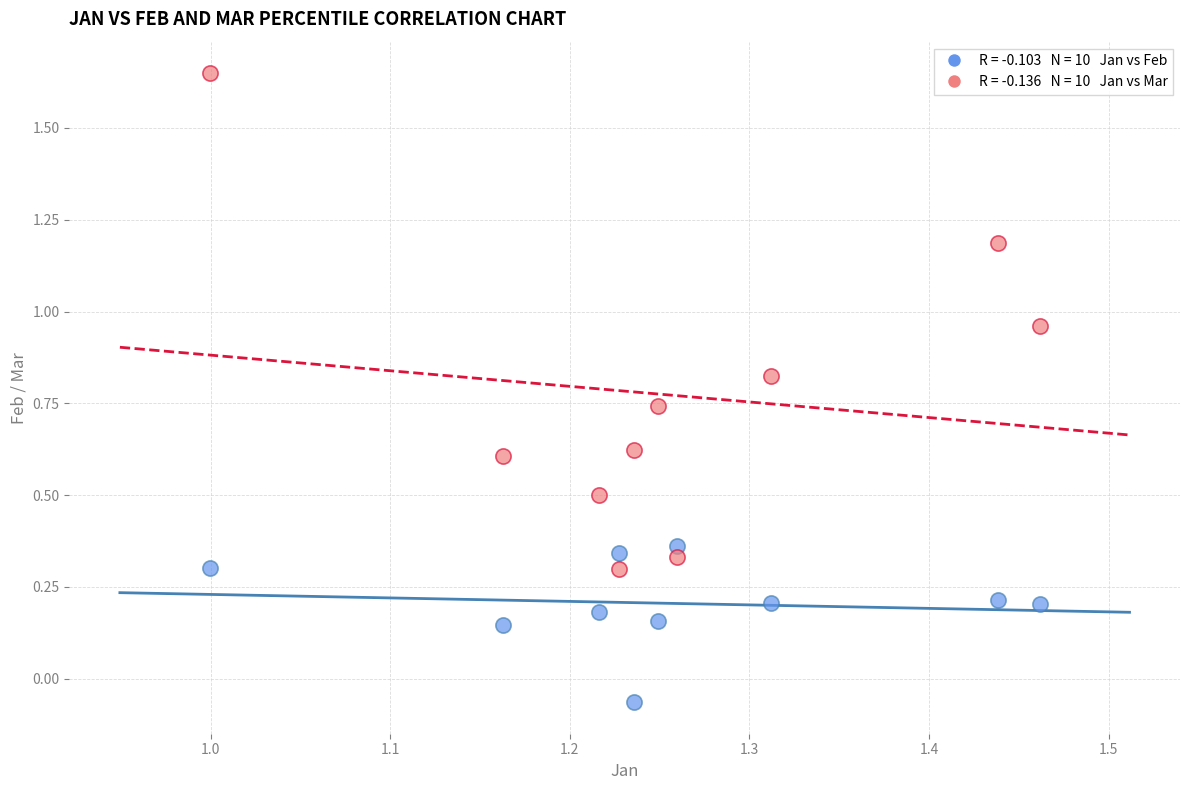

Across all data points, what is the range of X values (max minus min)?

0.5